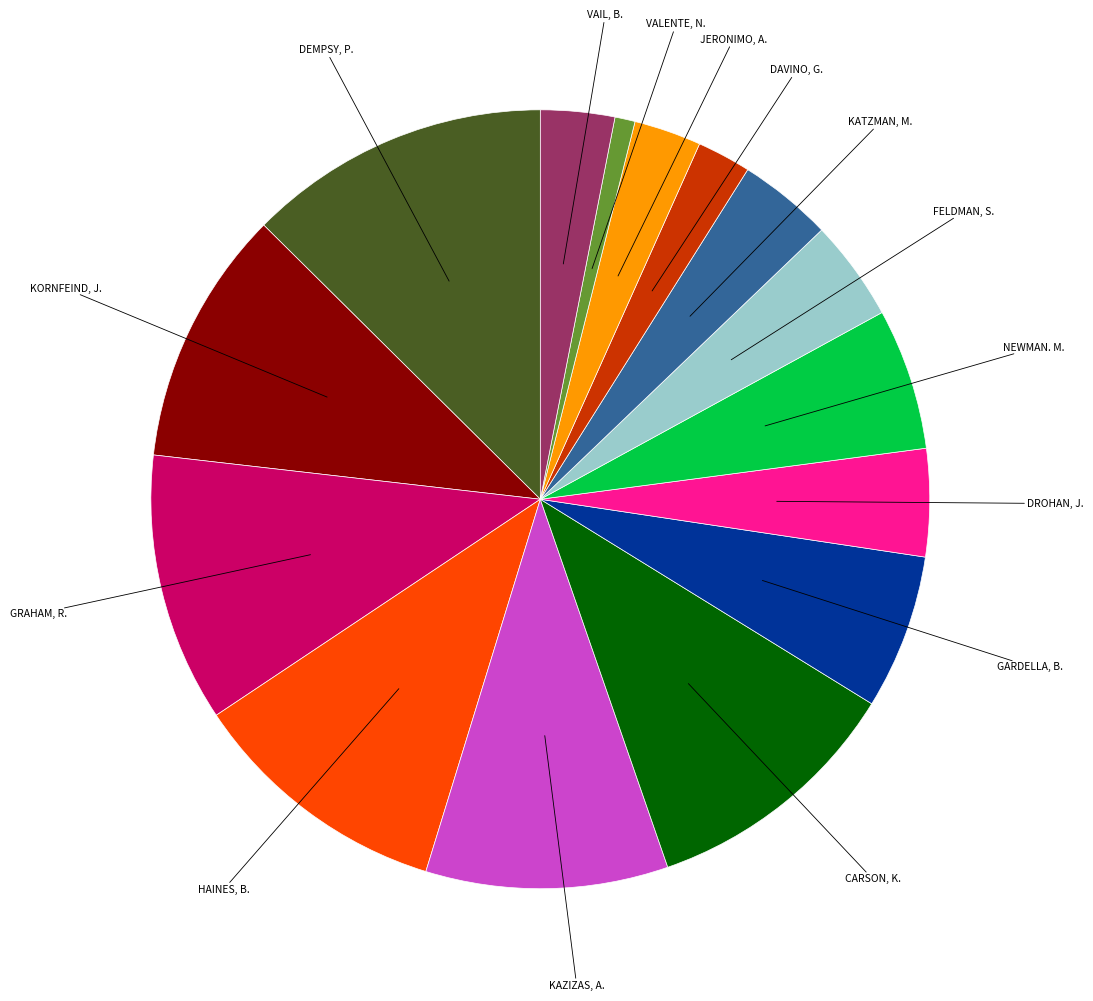

Is there a majority slice in this chart?

No